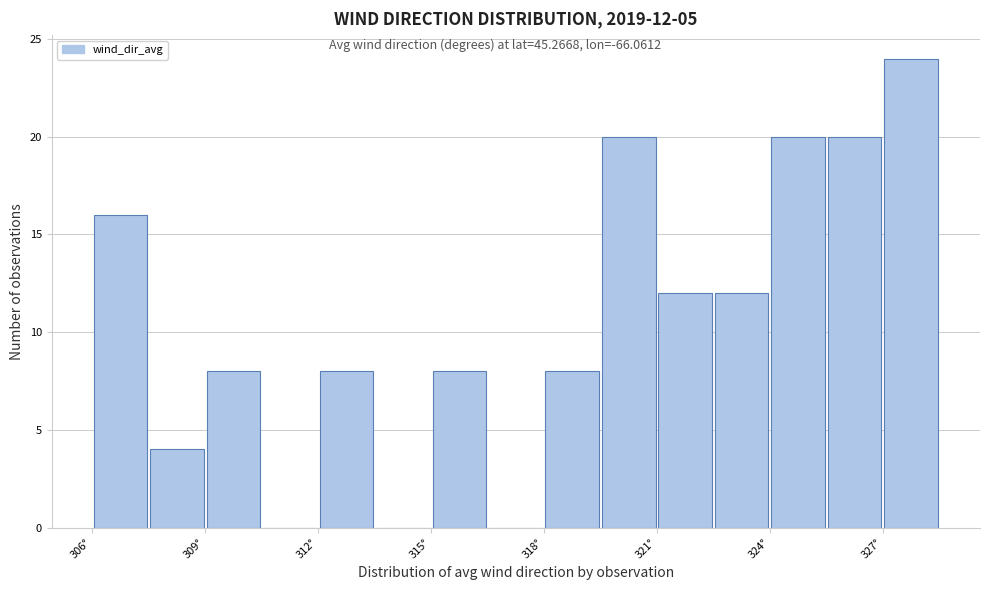

Around what value on the x-axis is the tallest bar? Give the approximate position of its centre, as read against the axis.

328.0